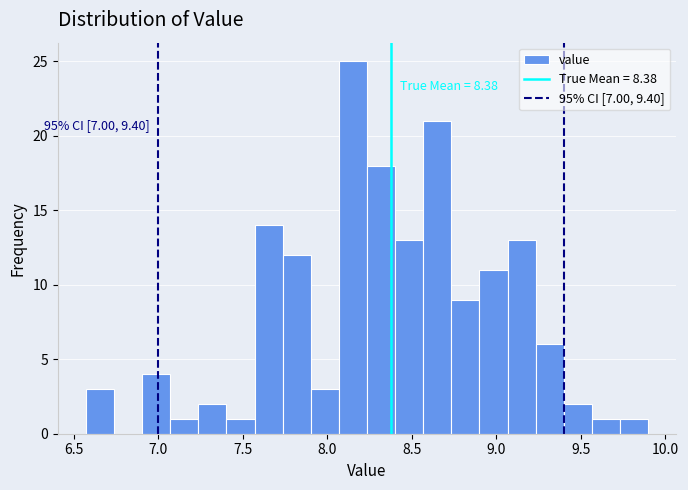

Around what value on the x-axis is the tallest bar? Give the approximate position of its centre, as read against the axis.

8.15